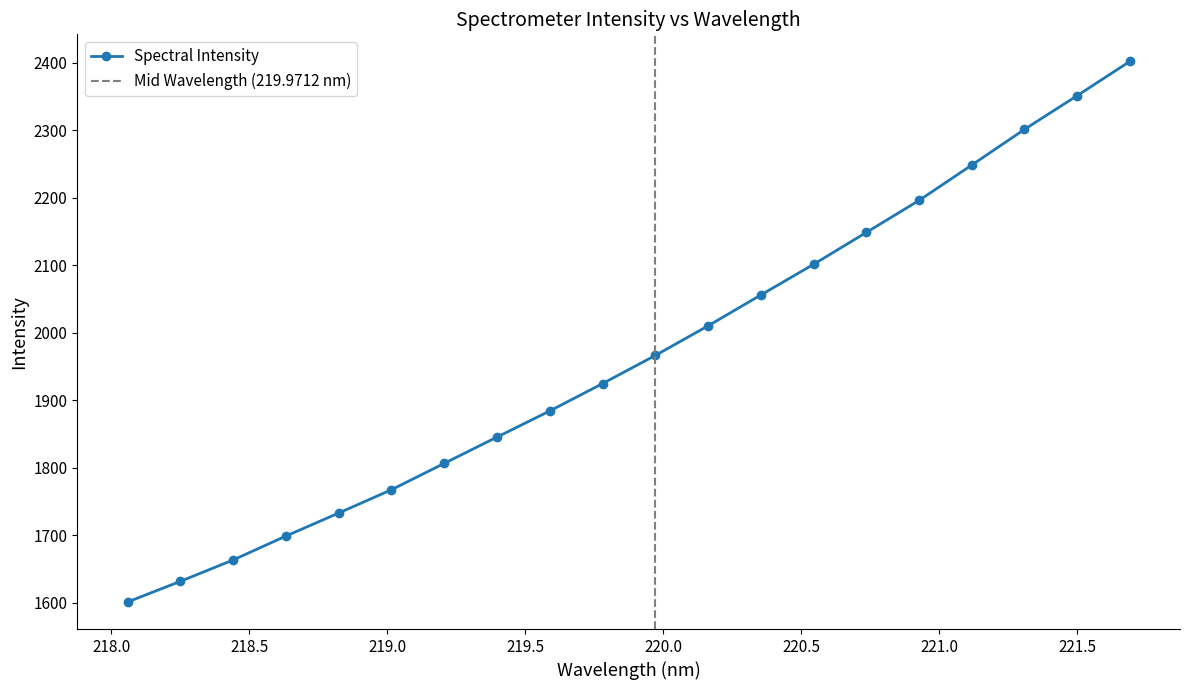

What is the sum of the values at 219.2067 and 220.7354?

3954.7